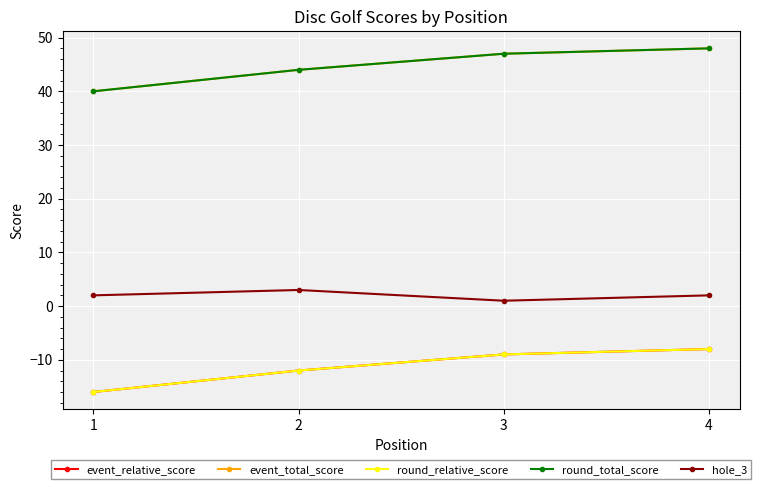

What is the maximum value shown in the chart?

48